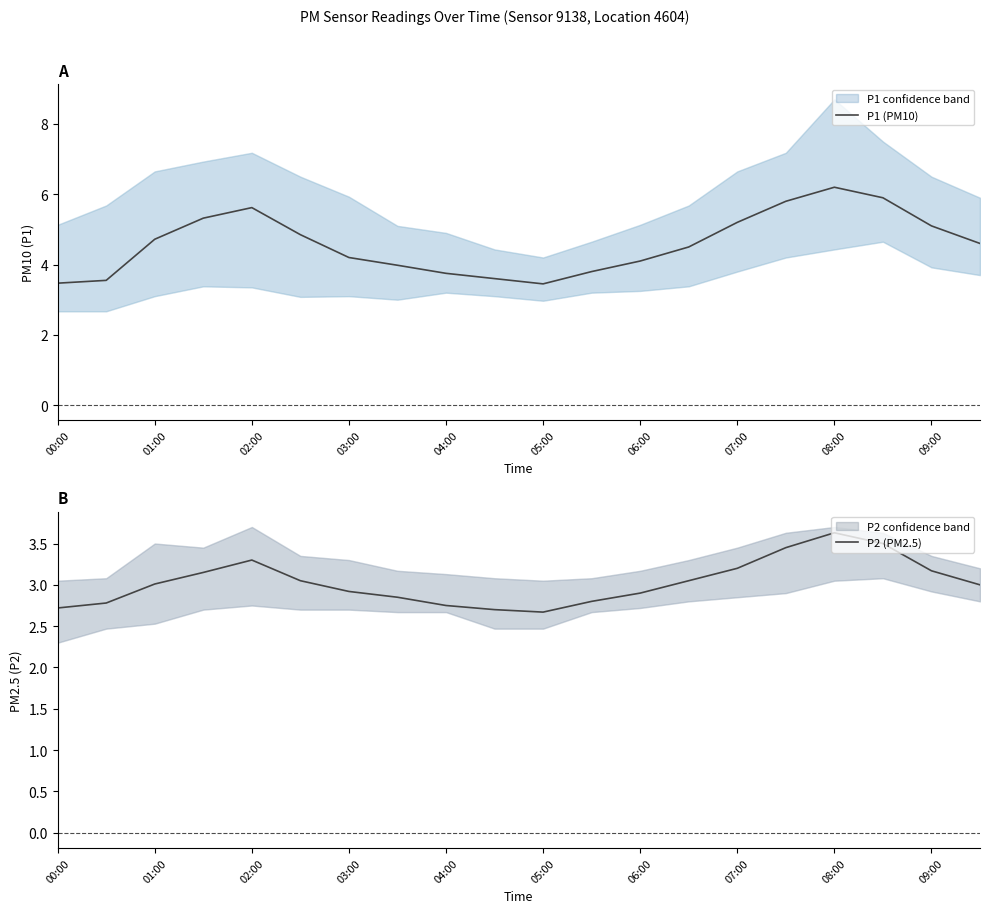

What is the sum of all P1 (PM10) values?

91.7